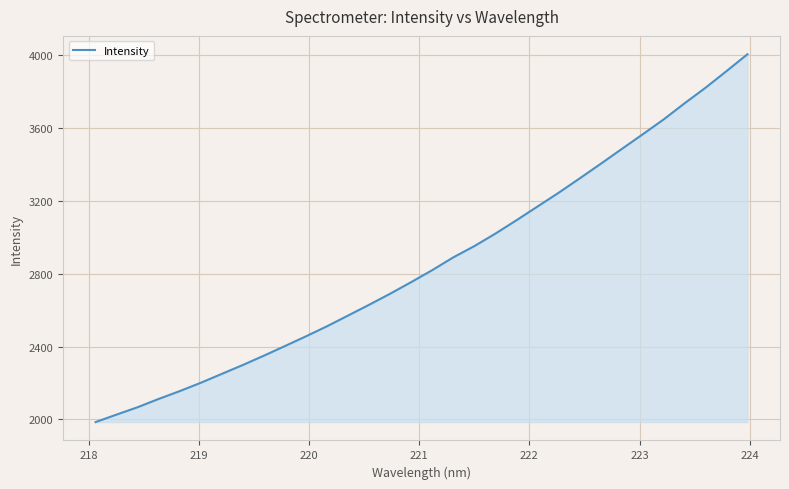

What is the average value?

2859.8